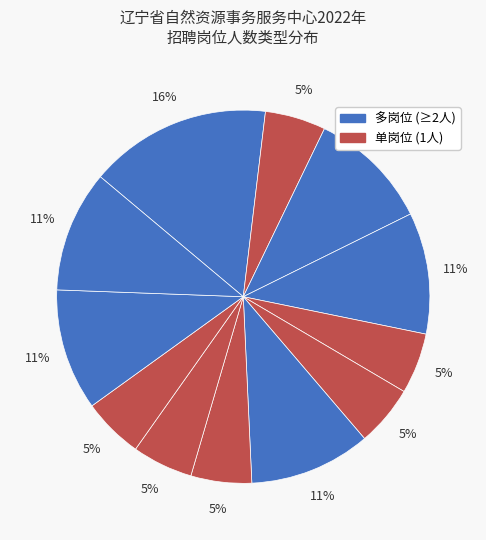

How many slices are in this pie chart?

12